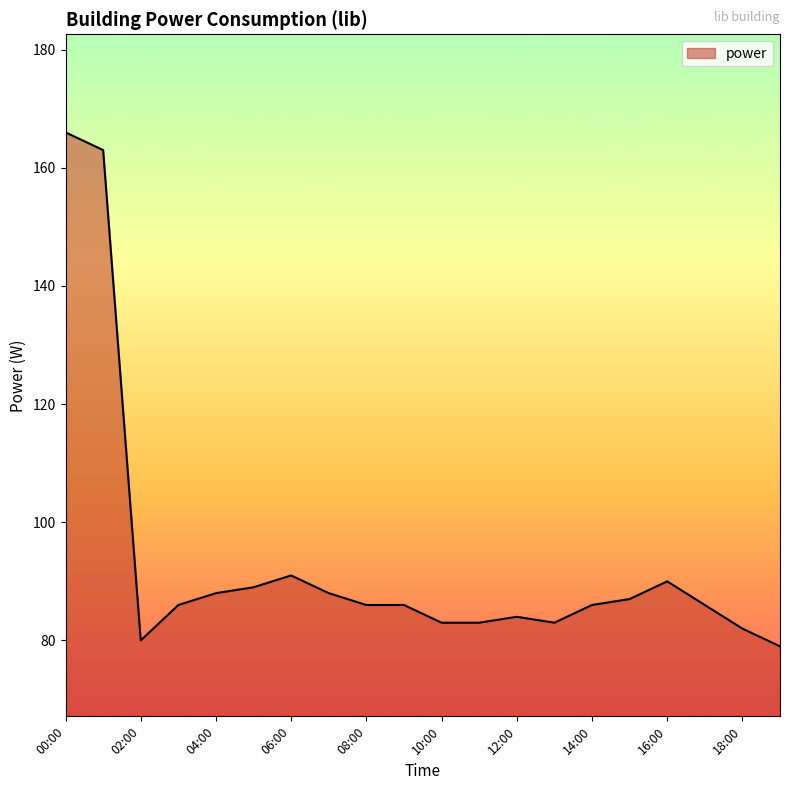

What is the minimum value shown in the chart?

79